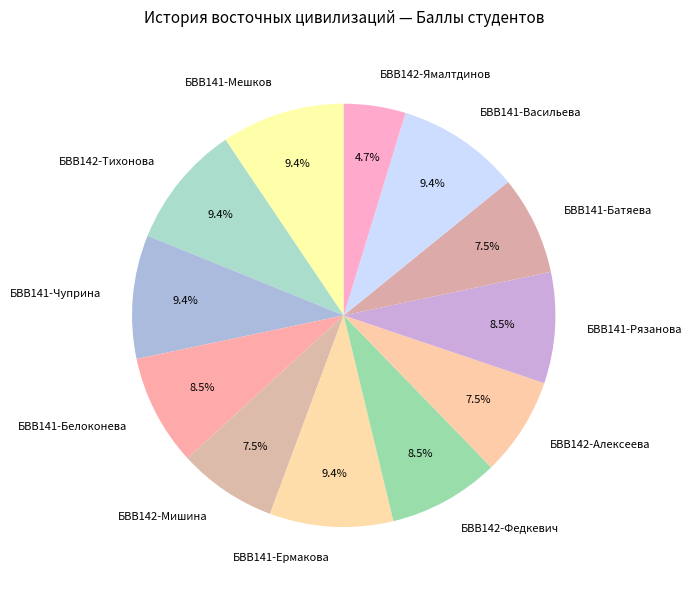

How many slices are in this pie chart?

12